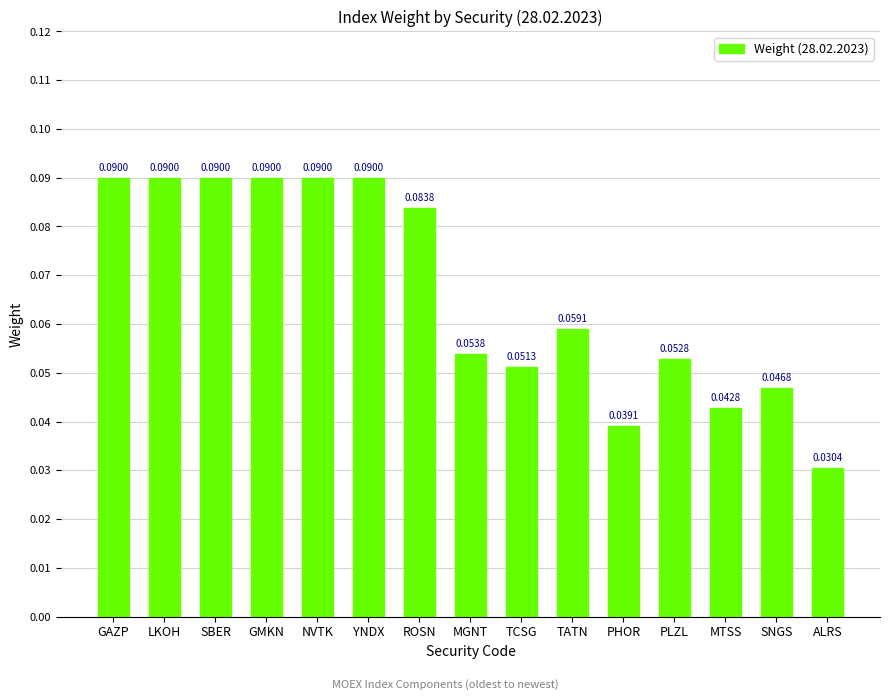

What is the label of the 5th bar from the left?

NVTK